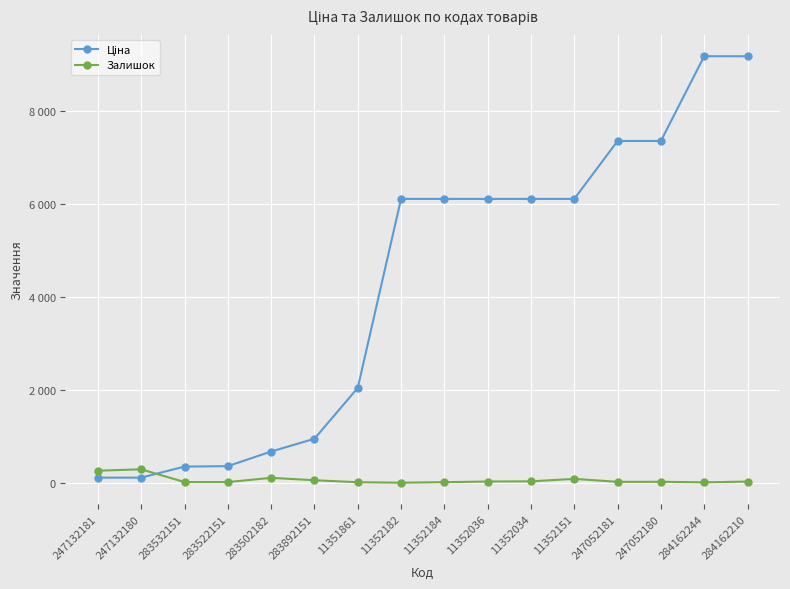

Does the chart display data point markers on the line(s)?

Yes